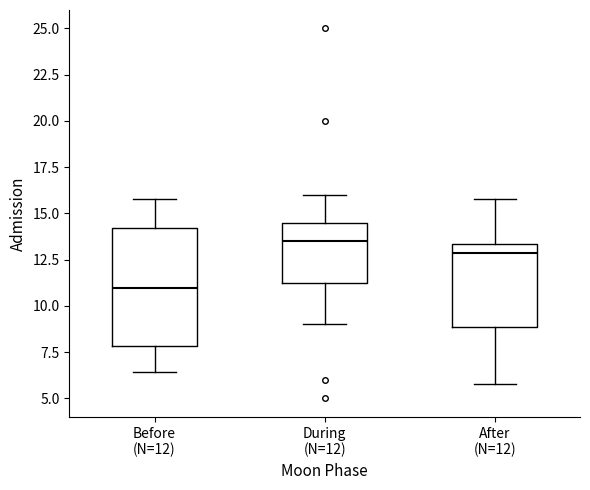

Reading left to right, transcribe this box plot: for each box, give where its median line is, the range the box spans, and where its two whiskers end, as read against the y-axis. The values are not printed on the chart, so give them approximately, as read against the axis.

Before (N=12): median 11.0, box 8.0 to 14.0, whiskers 6.5 to 16.0
During (N=12): median 13.5, box 11.5 to 14.5, whiskers 9.0 to 16.0
After (N=12): median 13.0, box 9.0 to 13.5, whiskers 6.0 to 16.0